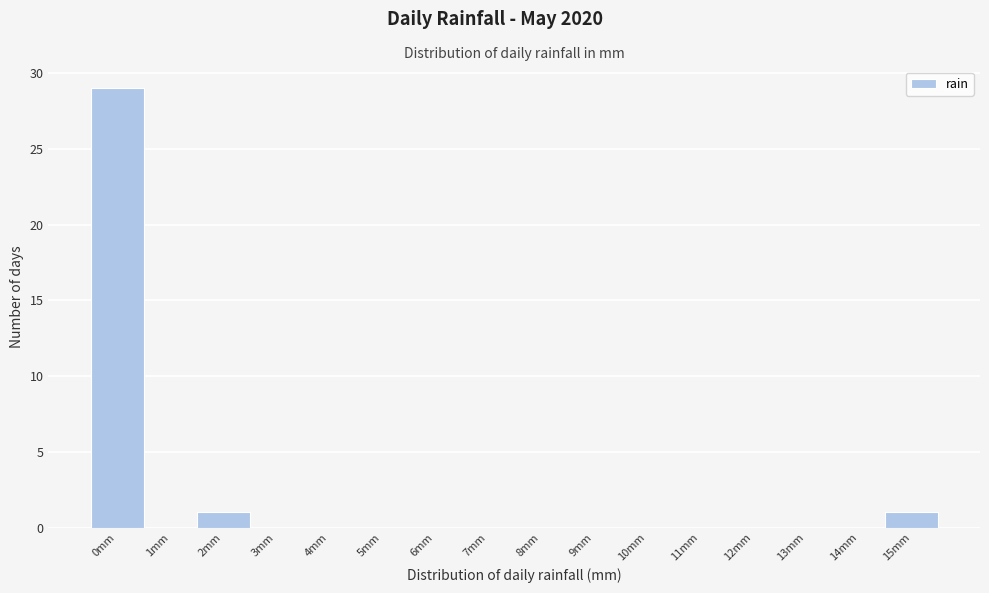

Reading right to left, transcribe all the data shown in this chart.

15mm=1	14mm=0	13mm=0	12mm=0	11mm=0	10mm=0	9mm=0	8mm=0	7mm=0	6mm=0	5mm=0	4mm=0	3mm=0	2mm=1	1mm=0	0mm=29